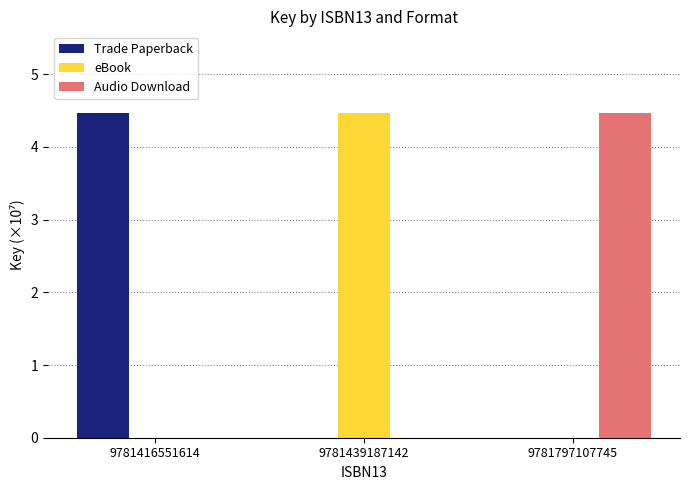

What is the sum of the Trade Paperback values at 9781439187142 and 9781416551614?

4.5